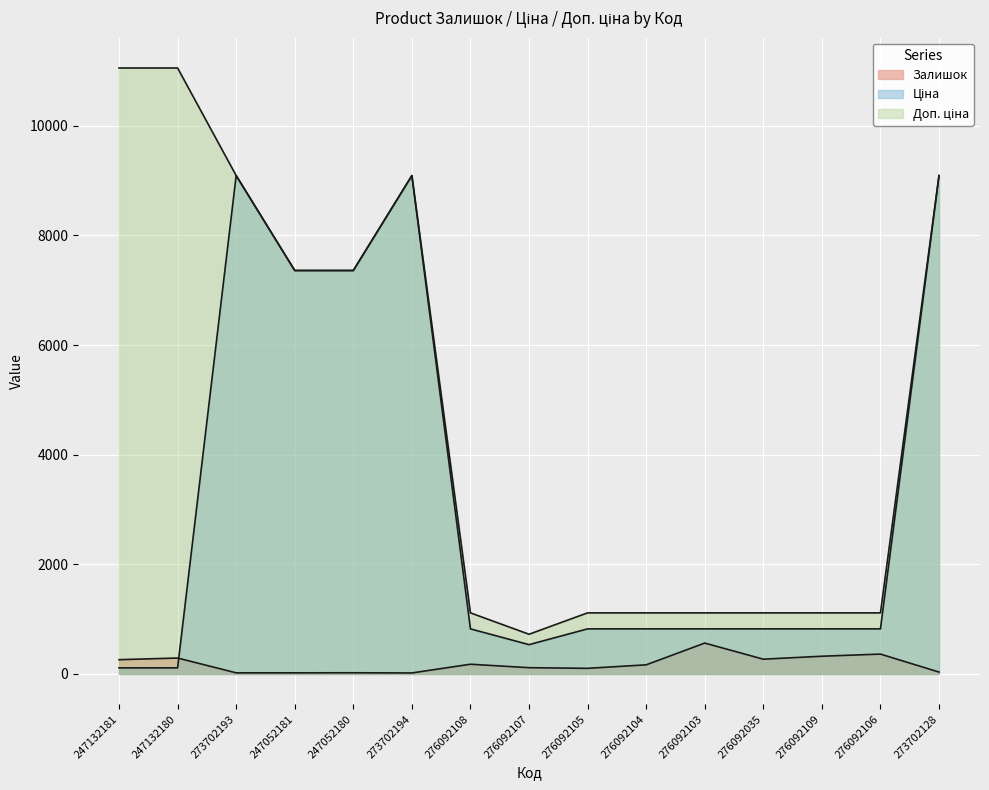

What are all the series names shown in the legend?

Залишок, Ціна, Доп. ціна